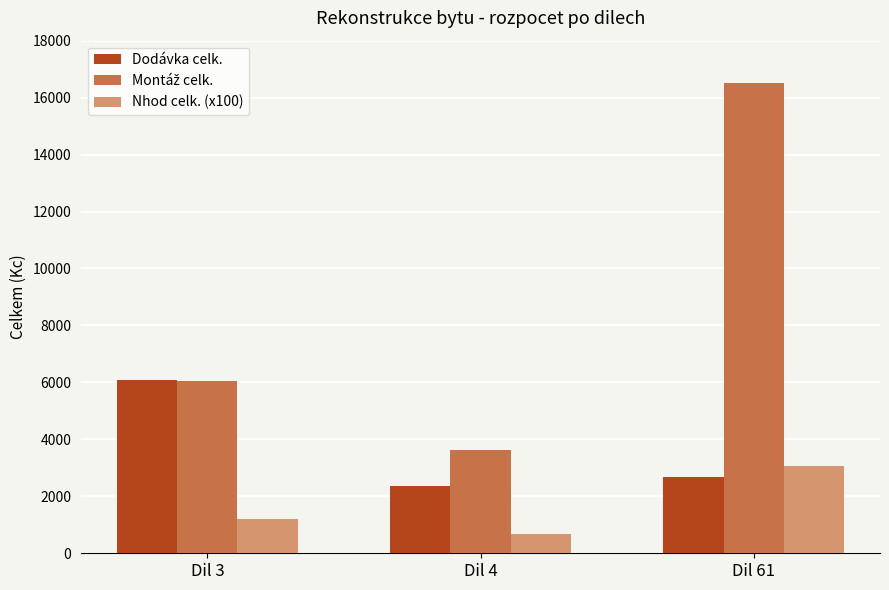

Which category has the lowest value in the Nhod celk. (x100) series?

Dil 4